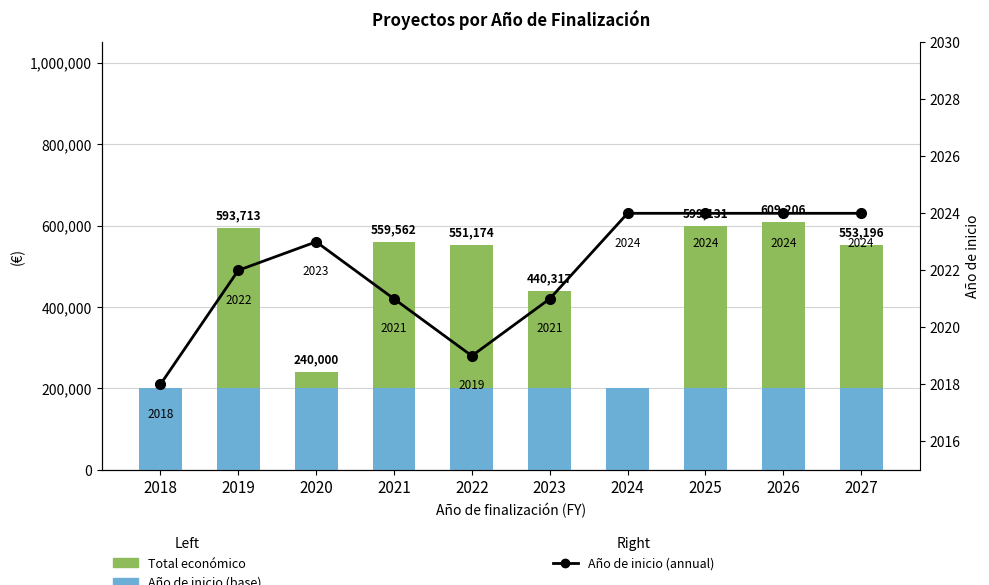

Which series has the largest total across all categories?

Total económico